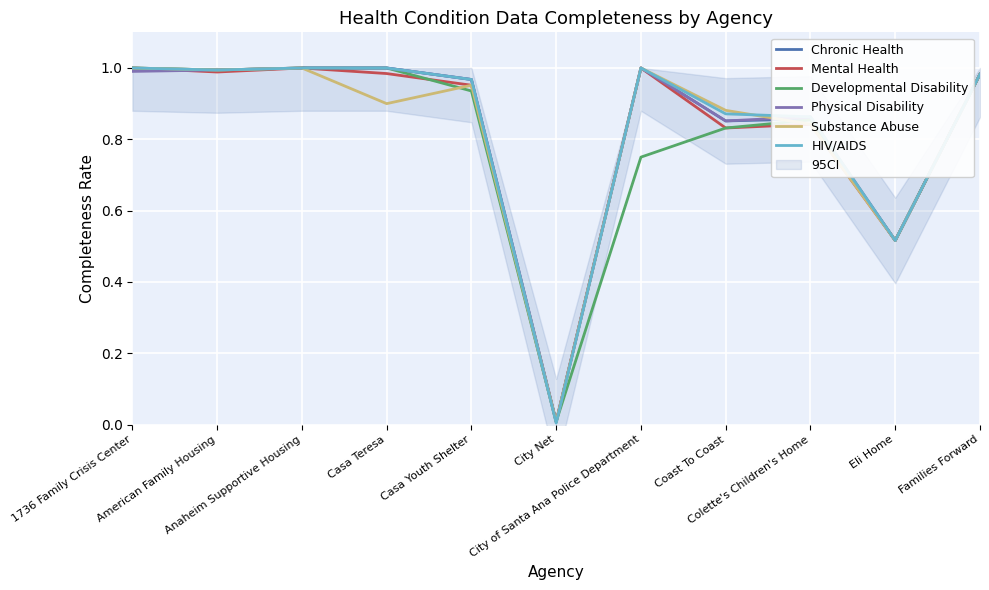

Is this an area chart (filled region under the line)?

No